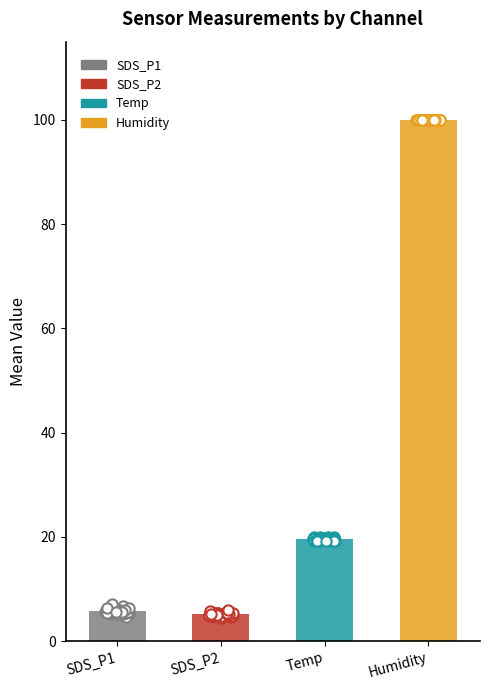

Which series reaches the minimum Y coordinate?

SDS_P2